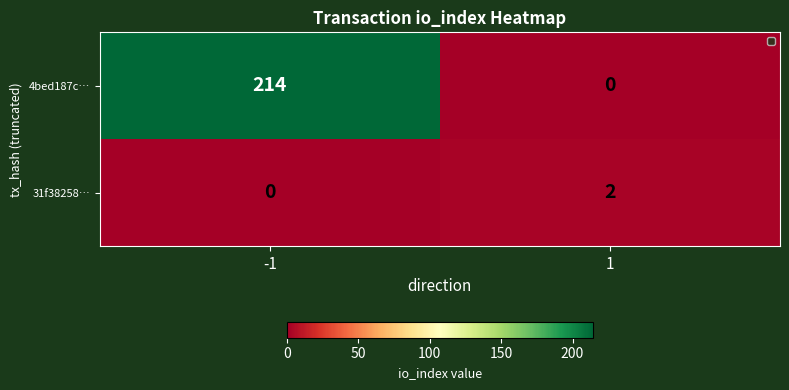

What is the total value across all series at -1?

214